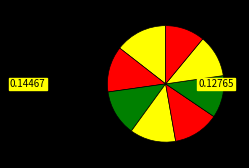

Count the number of slices in the pie.

8